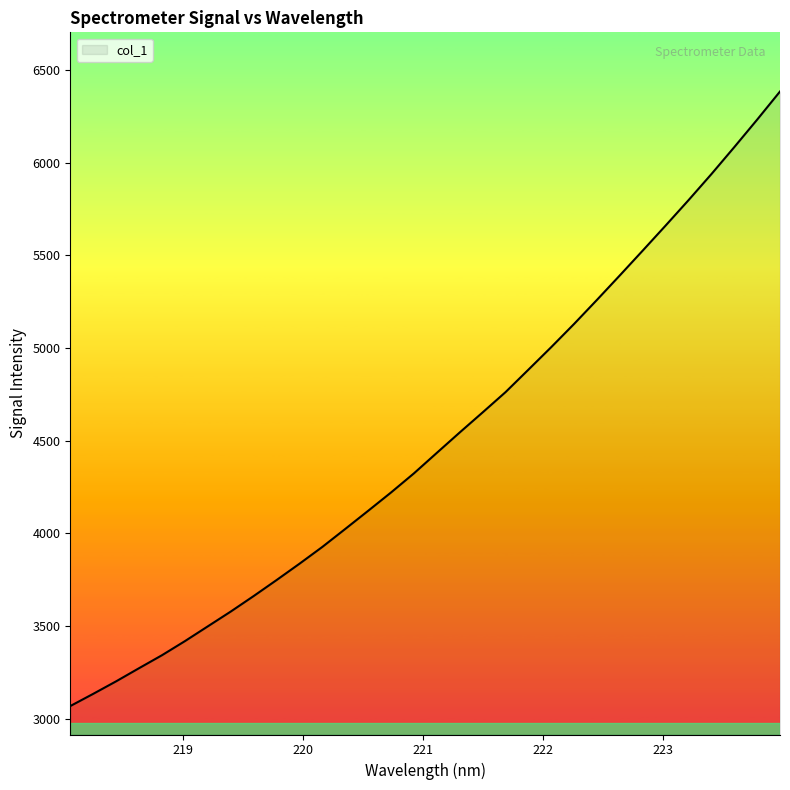

What is the difference between the maximum and minimum values?

3314.8